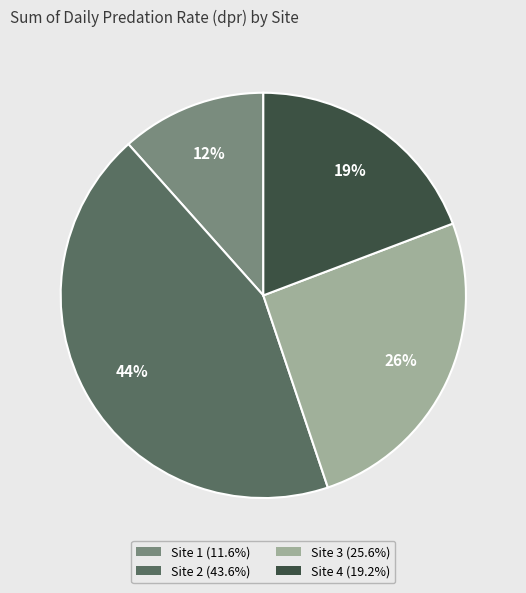

Between Site 1 and Site 3, which is larger?

Site 3